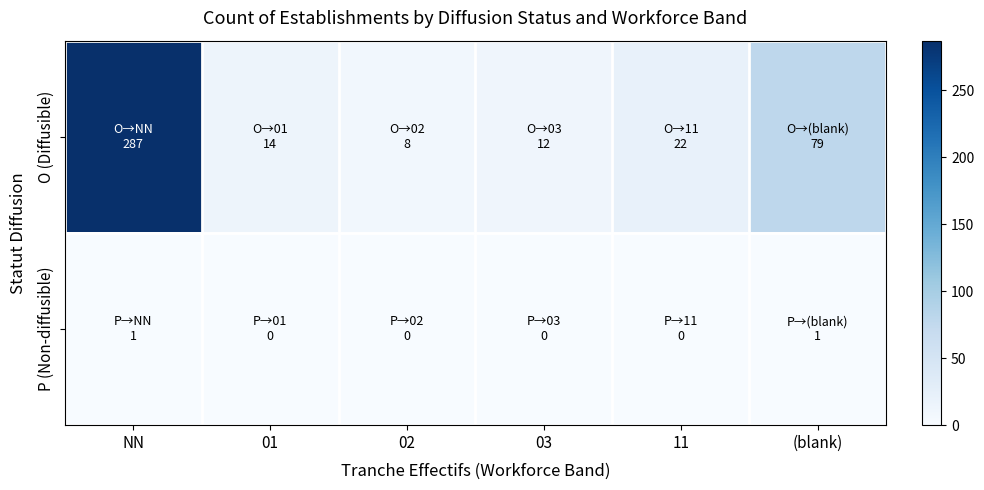

Reading right to left, transcribe all the data shown in this chart.

O (Diffusible): (blank)=79	11=22	03=12	02=8	01=14	NN=287
P (Non-diffusible): (blank)=1	11=0	03=0	02=0	01=0	NN=1